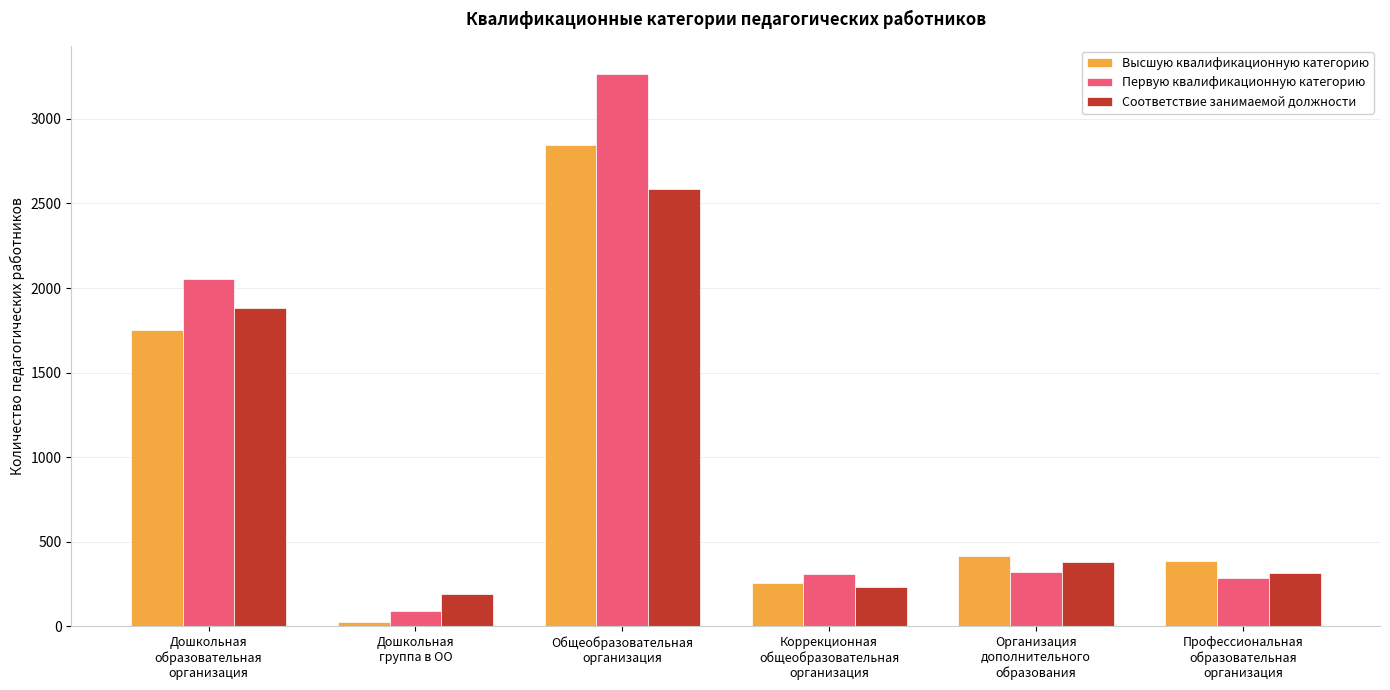

Where is Соответствие занимаемой должности nearest to the value 1389?

Дошкольная
образовательная
организация